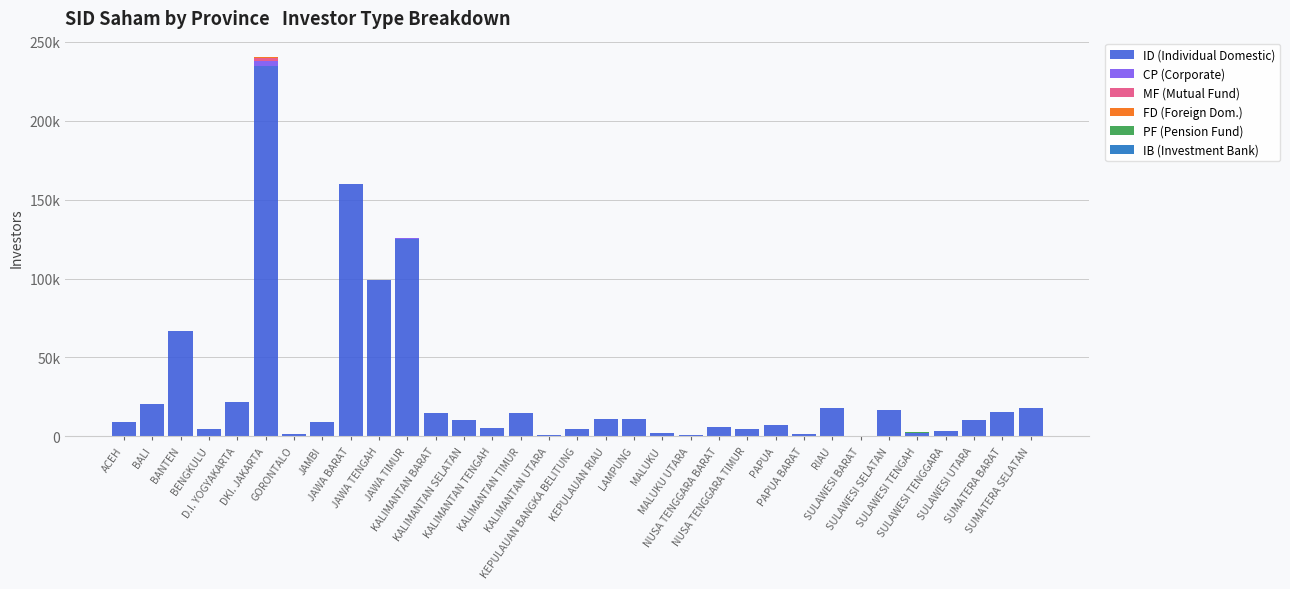

At KALIMANTAN TIMUR, list the series in order from largest to smallest.

ID (Individual Domestic), CP (Corporate), FD (Foreign Dom.), PF (Pension Fund), IB (Investment Bank), MF (Mutual Fund)